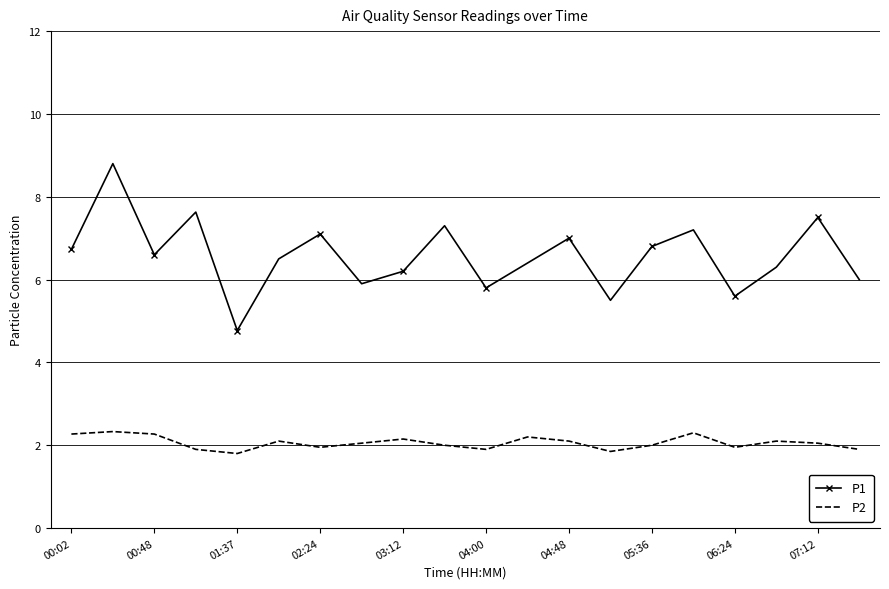

What is the difference between the maximum and minimum values in the P2 series?

0.5